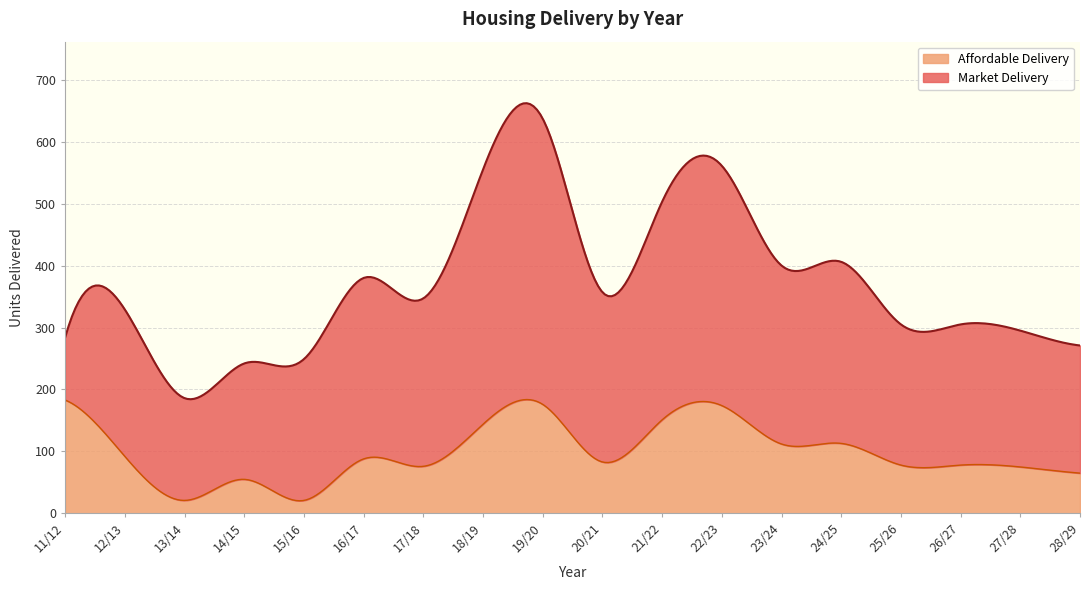

Rank the series by their maximum value, from lowest to highest.

Affordable Delivery, Market Delivery